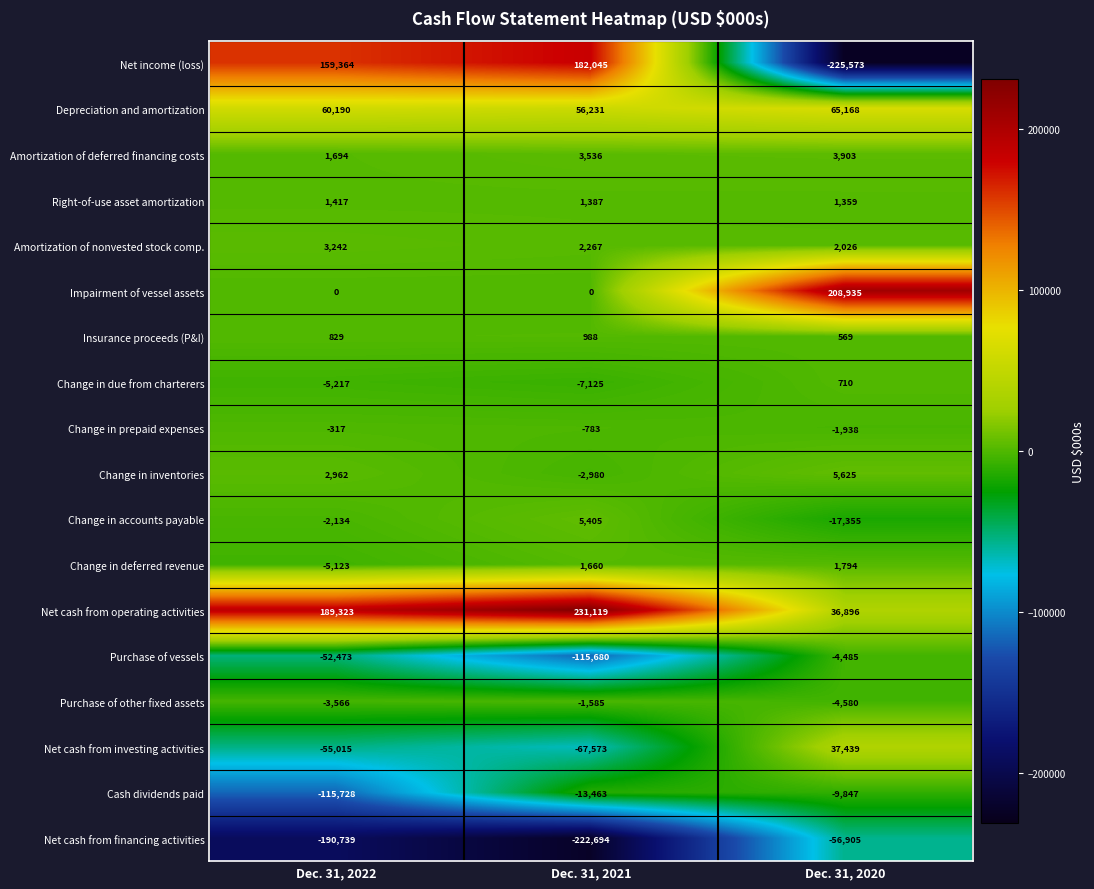

What is the minimum value for Amortization of deferred financing costs?

1694